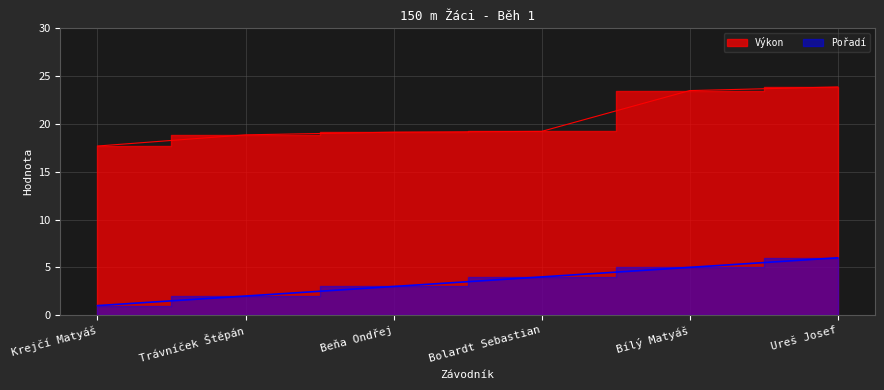

What is the label of the 6th point from the left?

Ureš Josef